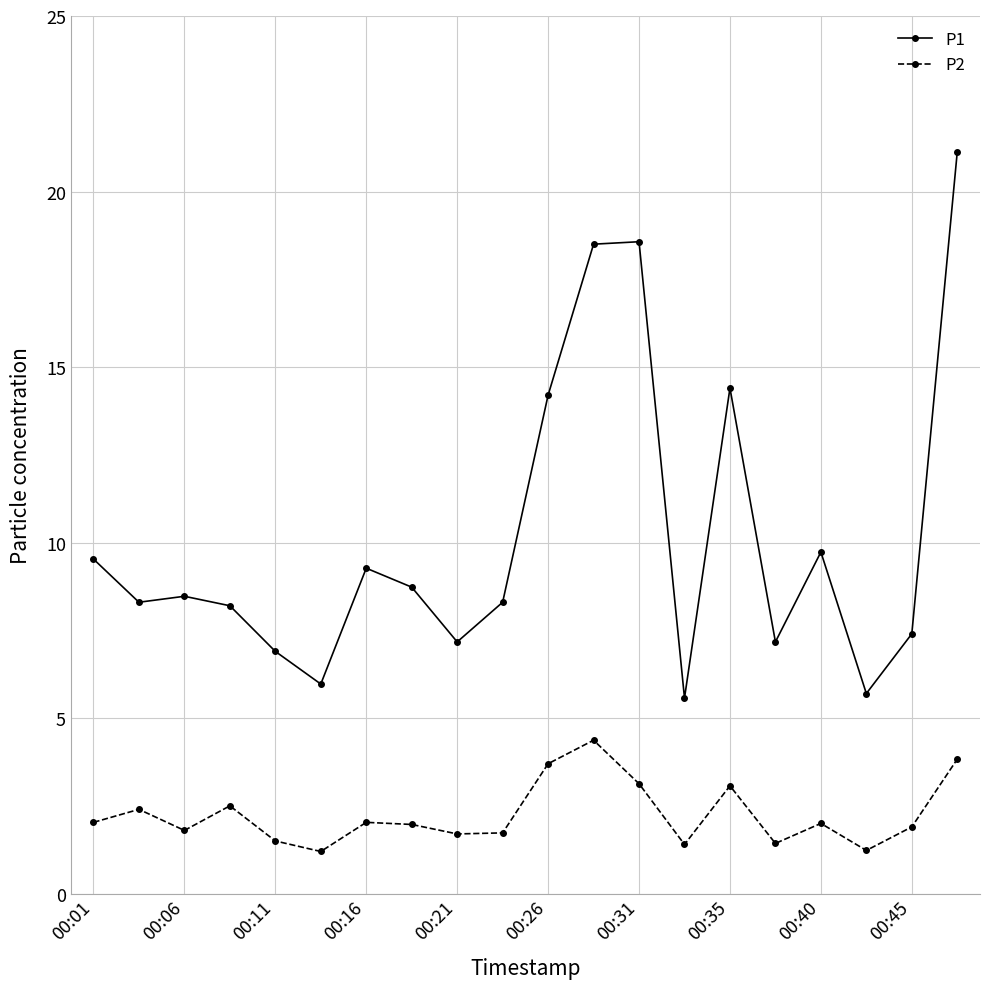

Which series has the widest spread of values?

P1